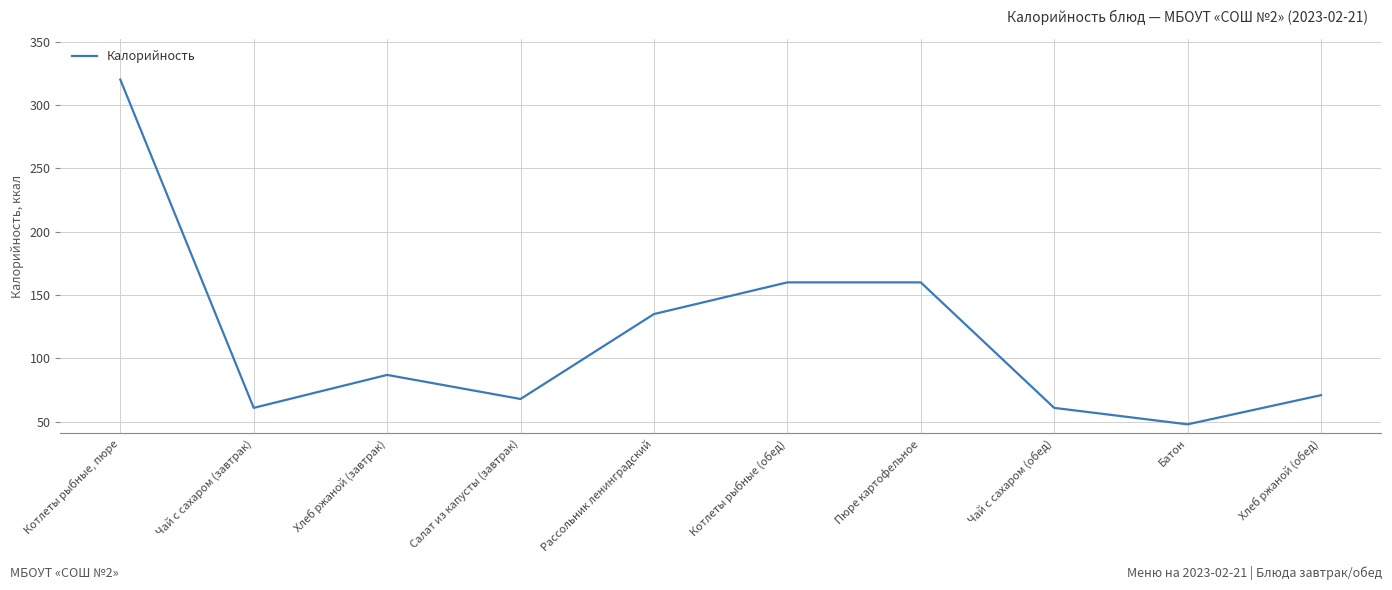

Is it true that the value at Пюре картофельное is 235?

False